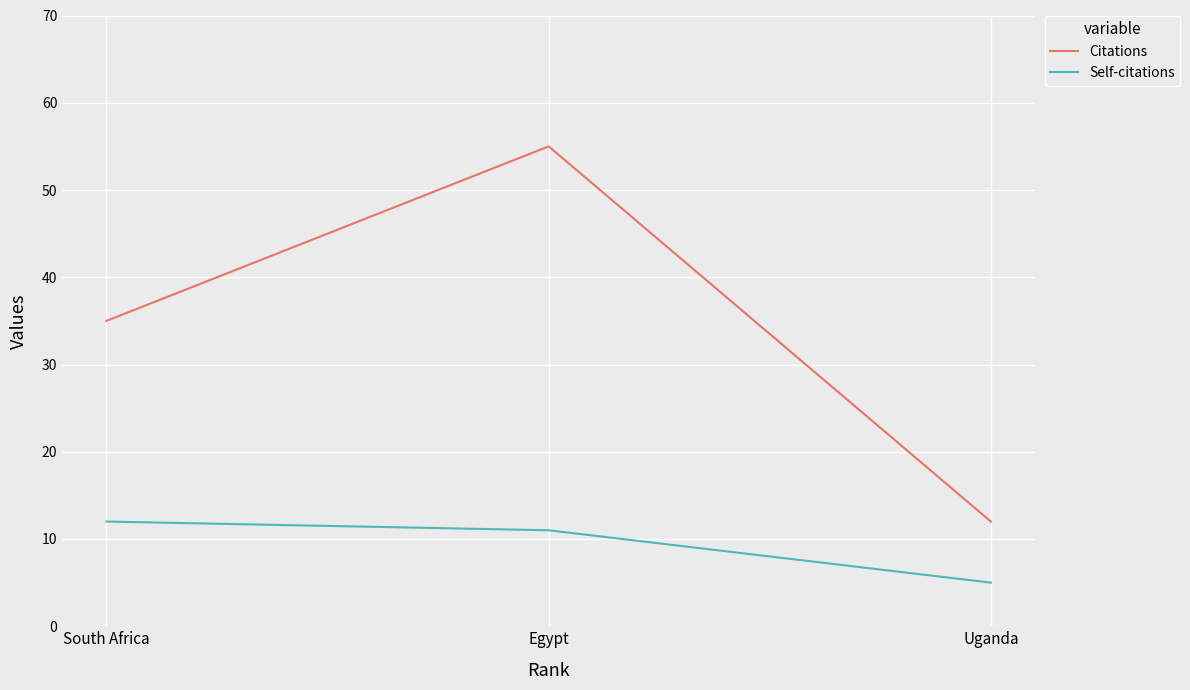

Is the value of Citations at Egypt greater than the value of Self-citations at South Africa?

Yes